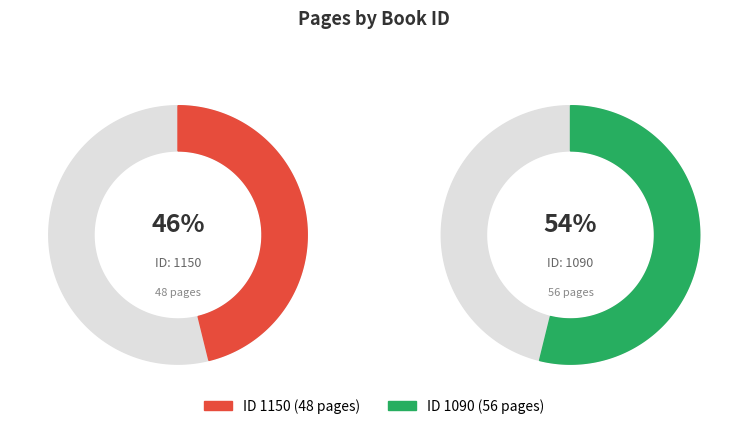

The 1150 slice represents 46% of the pie. True or false?

True